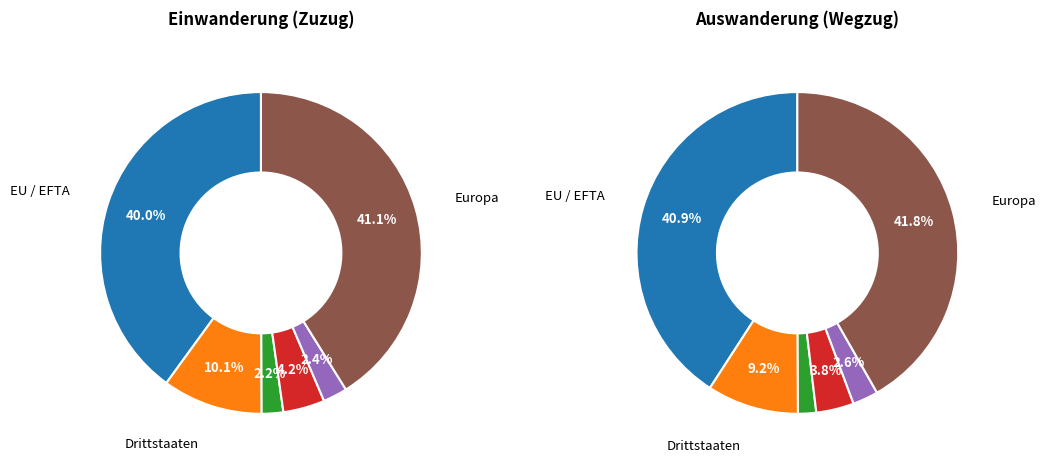

Which series has the widest spread of values?

Auswanderung (Wegzug)